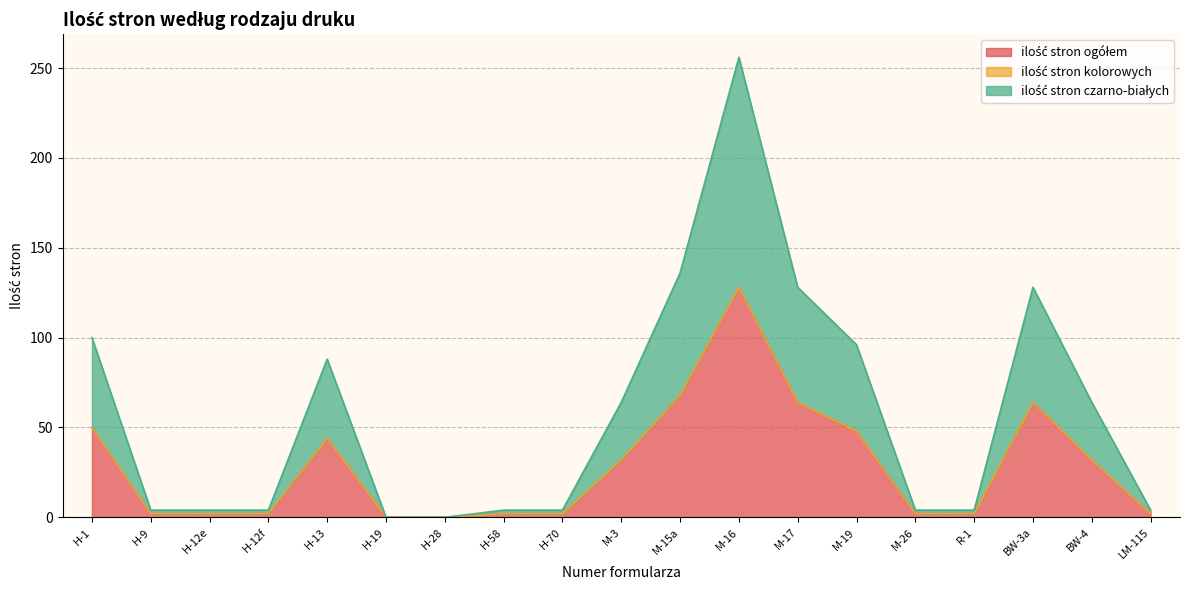

Where does the ilość stron czarno-białych series first go above 2?

H-1